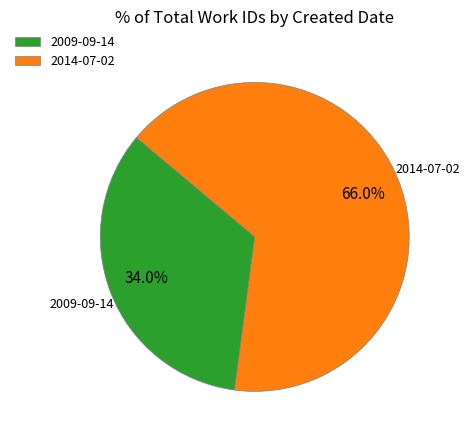

To the nearest percent, what is the average slice percentage?

50%